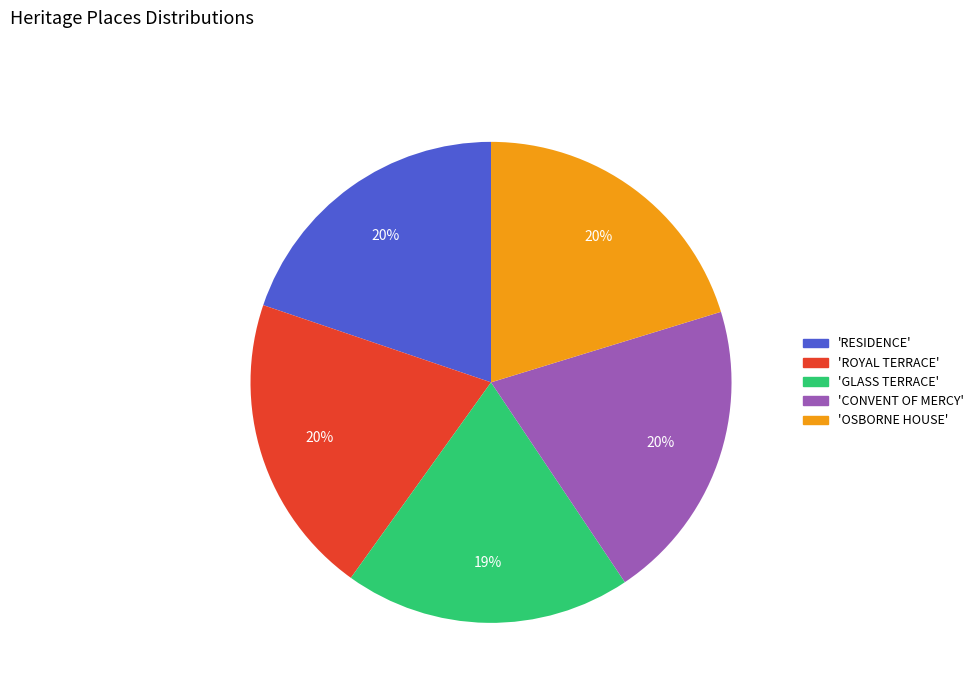

Is there a majority slice in this chart?

No